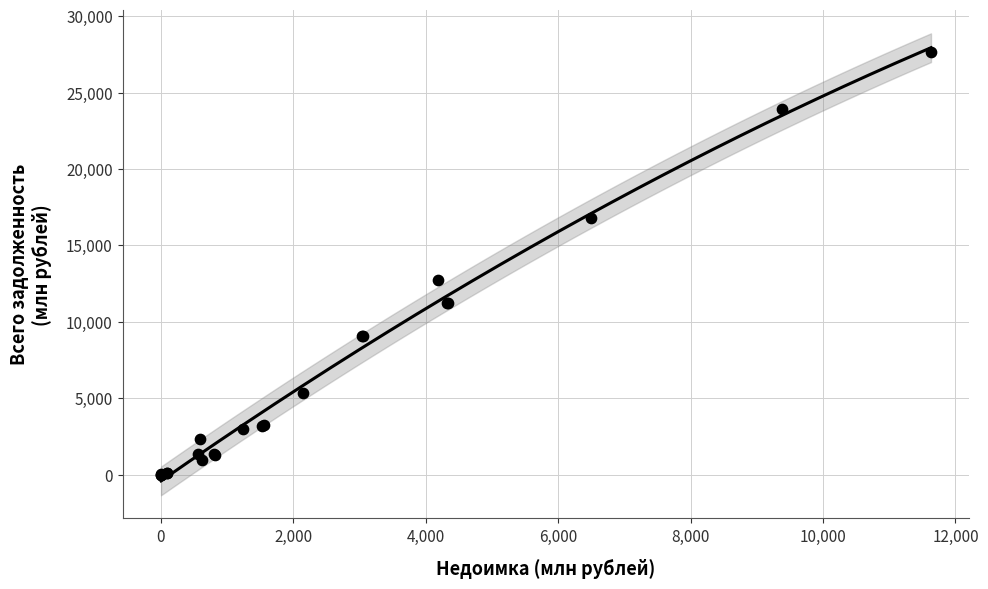

What Y value in the scatter plot is closest to 13835?

12768.1